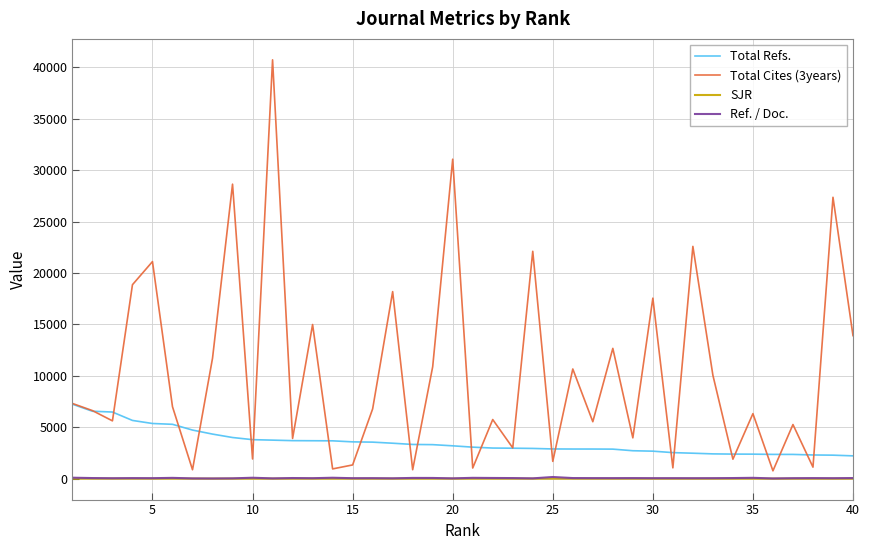

Which series has the largest total across all categories?

Total Cites (3years)